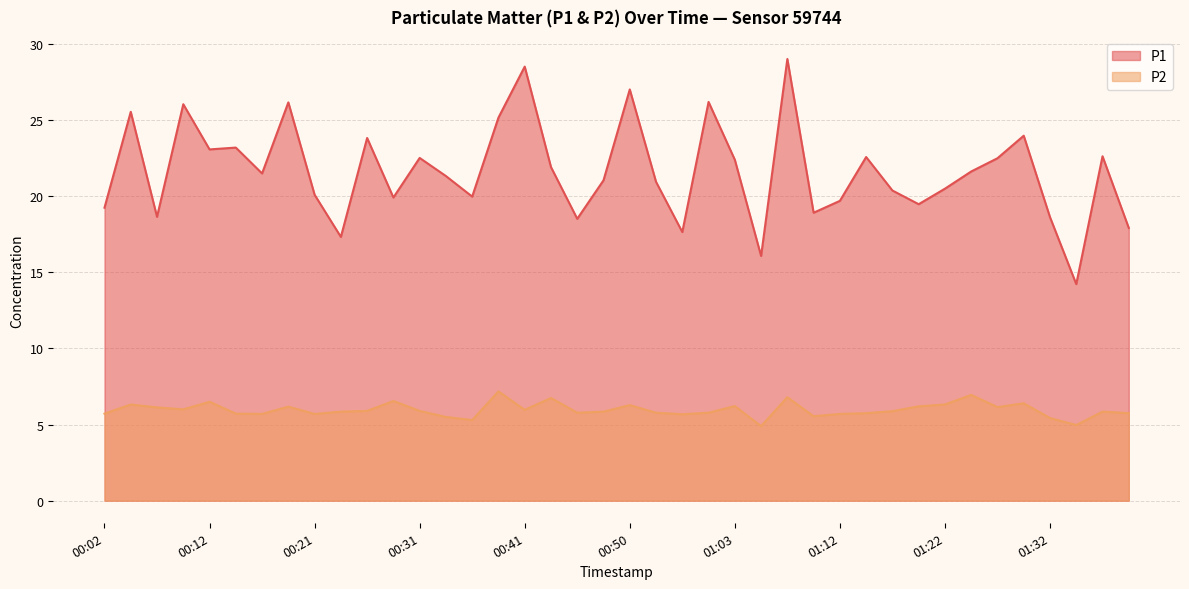

Does the chart display data point markers on the line(s)?

No